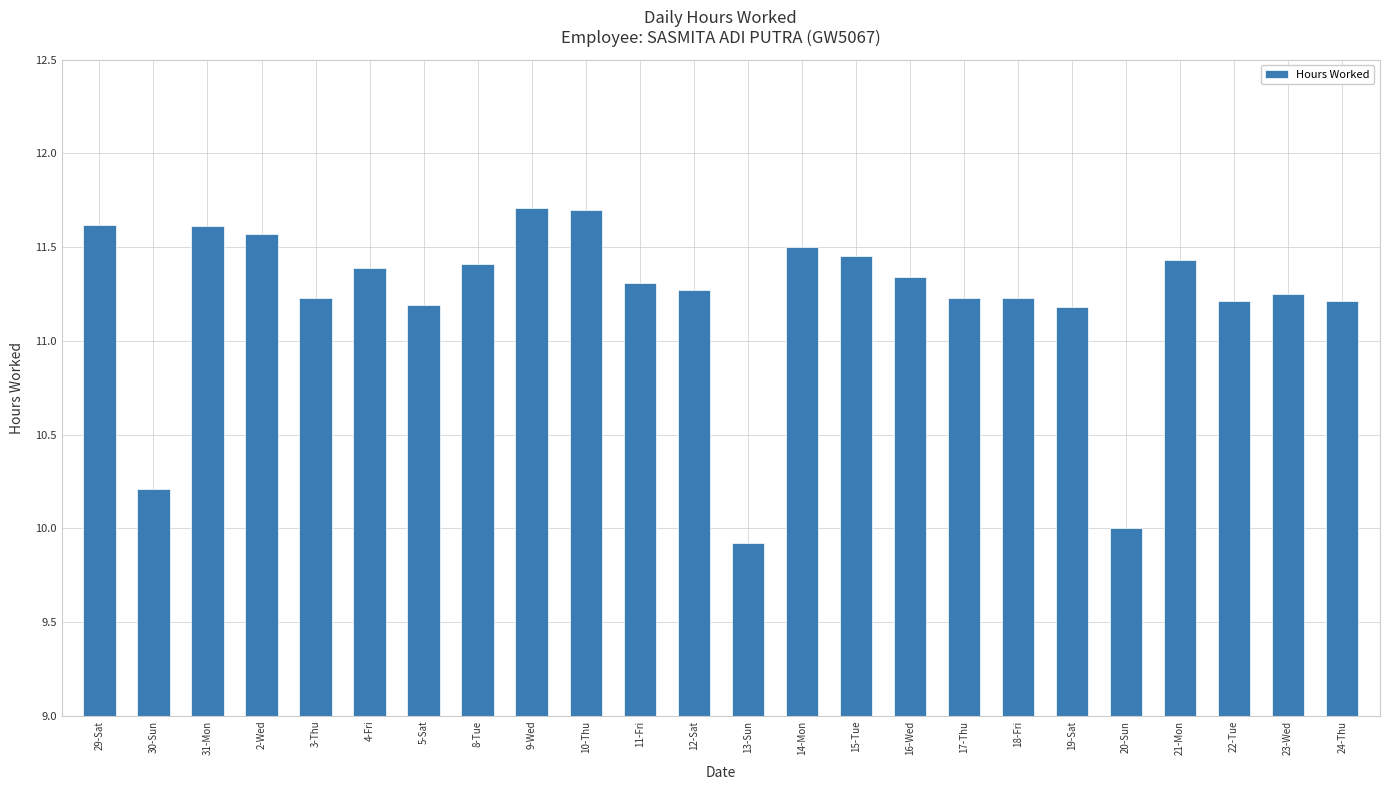

How many data points does each series have?

24